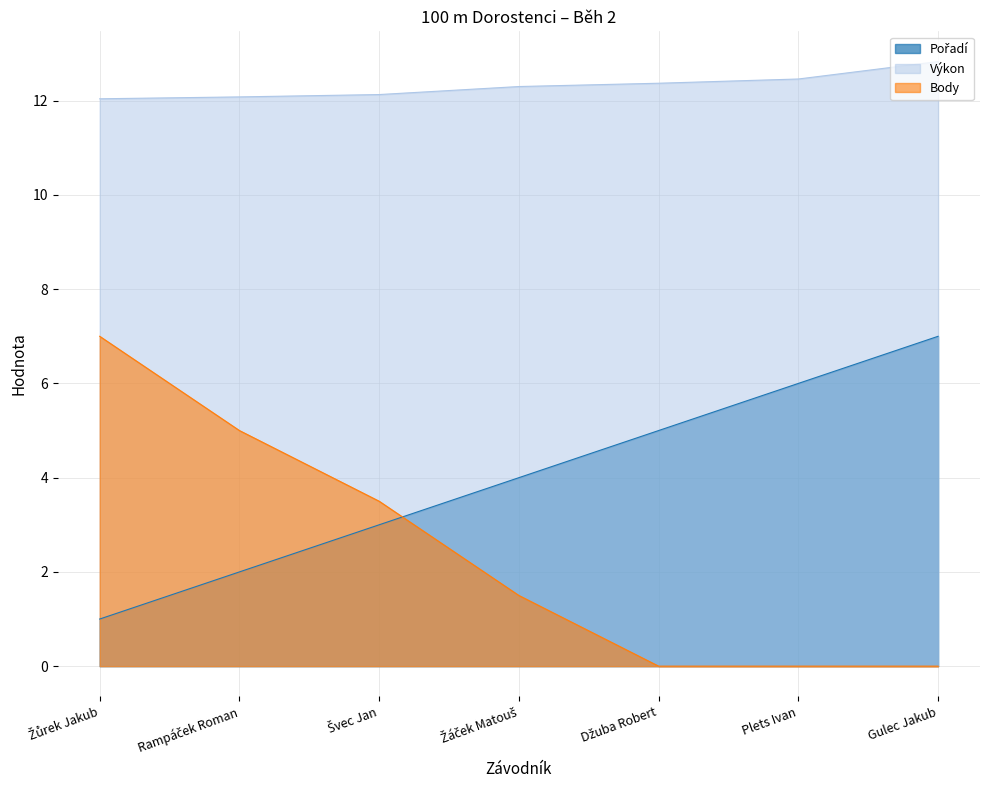

How many distinct data groups are displayed?

3